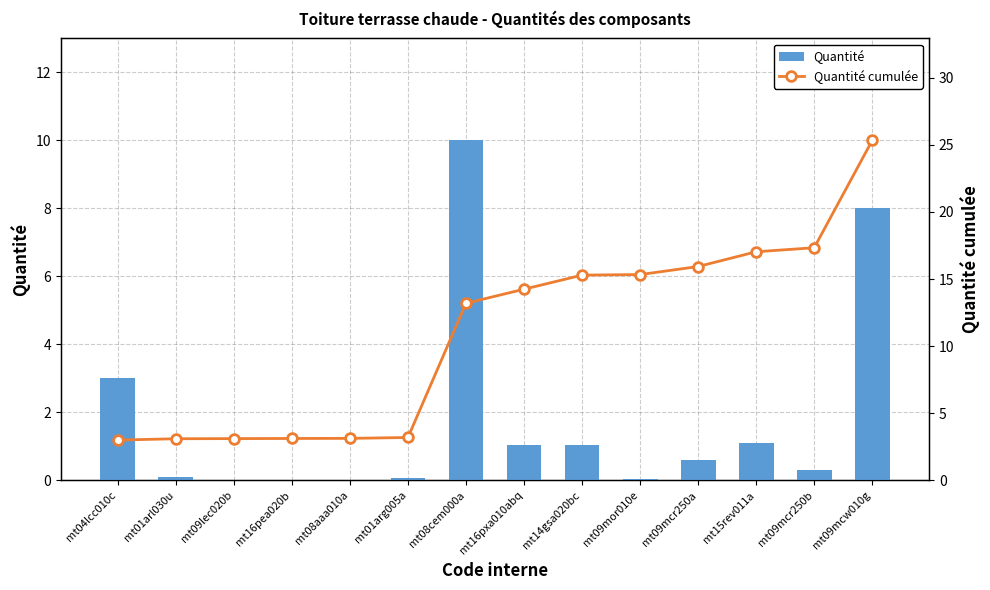

Reading left to right, extract all data points from this chart.

Quantité: mt04lcc010c=3.0	mt01arl030u=0.1	mt09lec020b=0.0	mt16pea020b=0.0	mt08aaa010a=0.0	mt01arg005a=0.1	mt08cem000a=10.0	mt16pxa010abq=1.1	mt14gsa020bc=1.1	mt09mor010e=0.0	mt09mcr250a=0.6	mt15rev011a=1.1	mt09mcr250b=0.3	mt09mcw010g=8.0
Quantité cumulée: mt04lcc010c=3.0	mt01arl030u=3.1	mt09lec020b=3.1	mt16pea020b=3.1	mt08aaa010a=3.1	mt01arg005a=3.2	mt08cem000a=13.2	mt16pxa010abq=14.2	mt14gsa020bc=15.3	mt09mor010e=15.3	mt09mcr250a=15.9	mt15rev011a=17.0	mt09mcr250b=17.3	mt09mcw010g=25.3